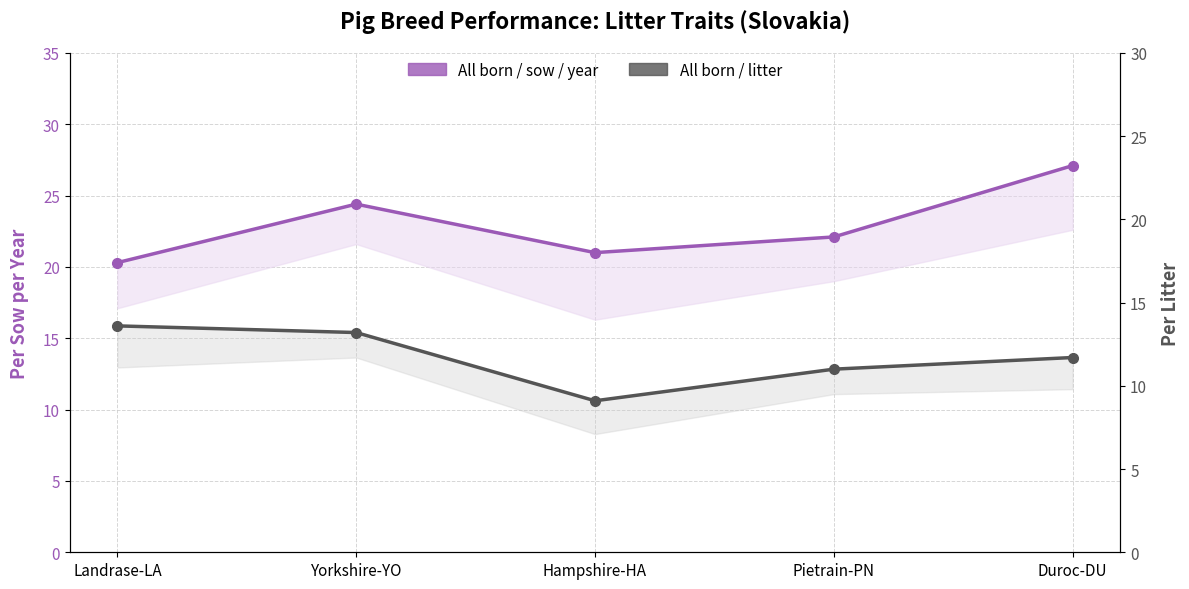

True or false: All born / litter has a value of 15.8 at Pietrain-PN.

False